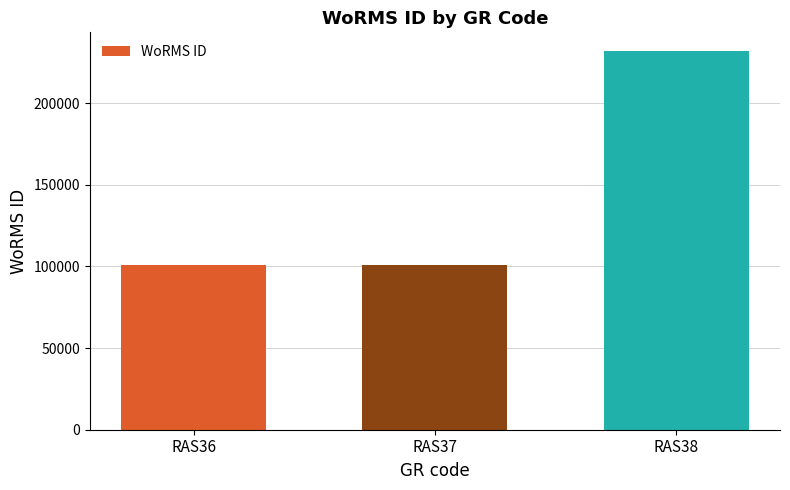

Approximately how many times larger is the value at RAS37 compared to RAS38?

0.4